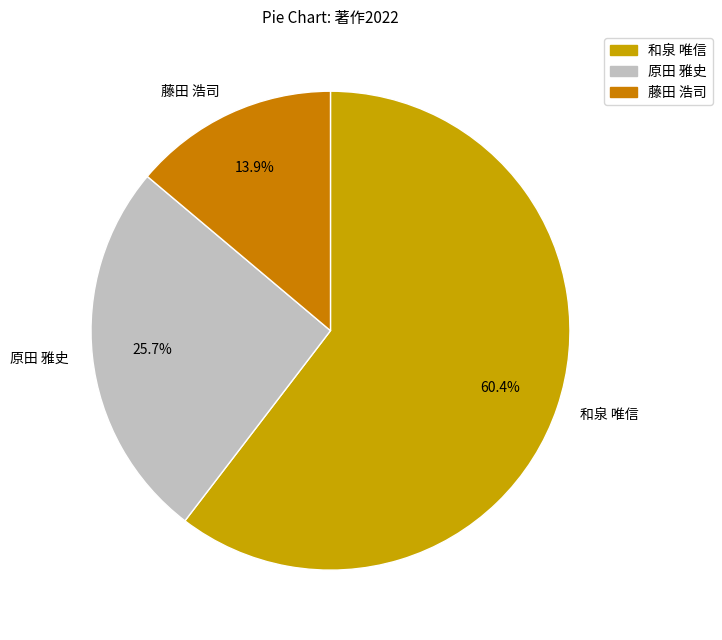

Count the number of slices in the pie.

3